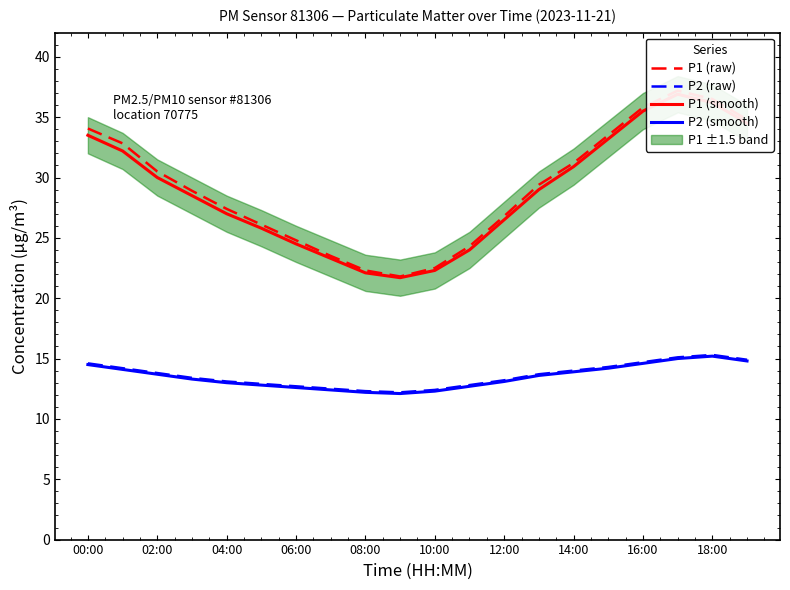

What is the difference between the highest and lowest values at 00:00?

19.6